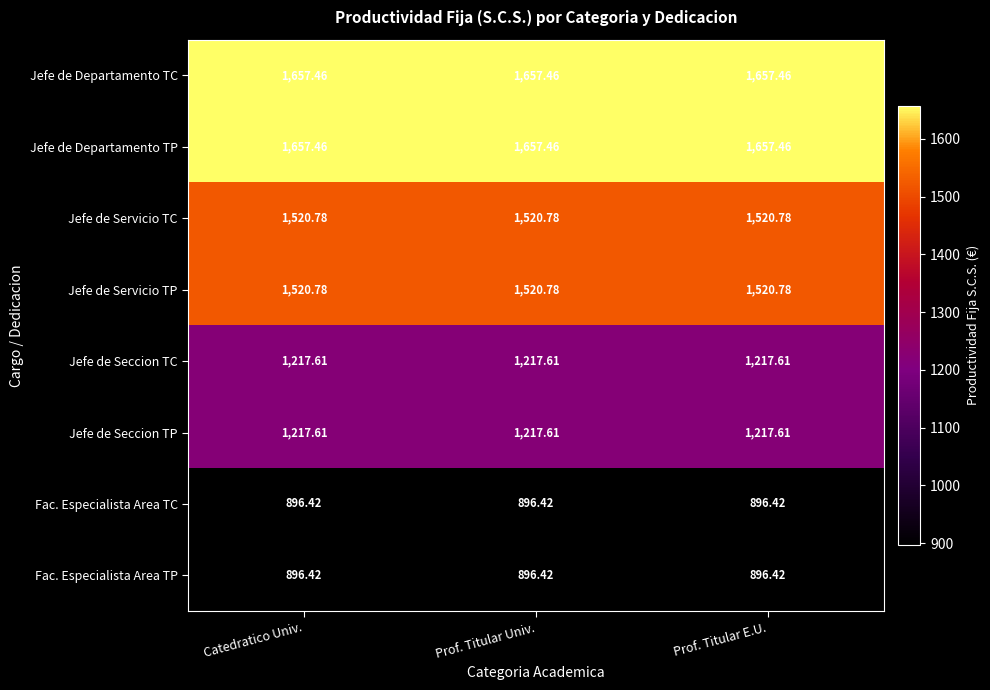

Is the value of Jefe de Servicio TP at Prof. Titular E.U. greater than the value of Jefe de Seccion TP at Prof. Titular Univ.?

Yes